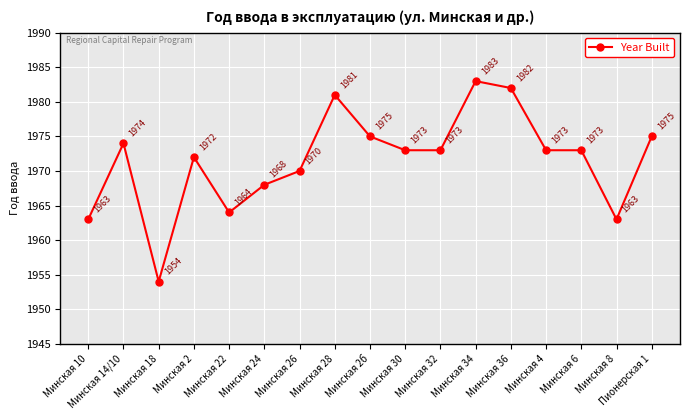

What is the greatest value displayed?

1983